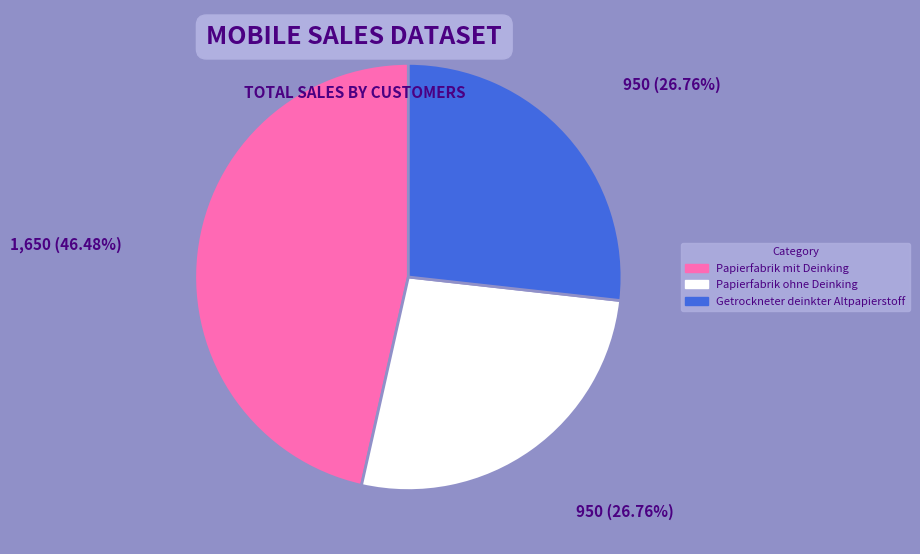

Count the number of slices in the pie.

3